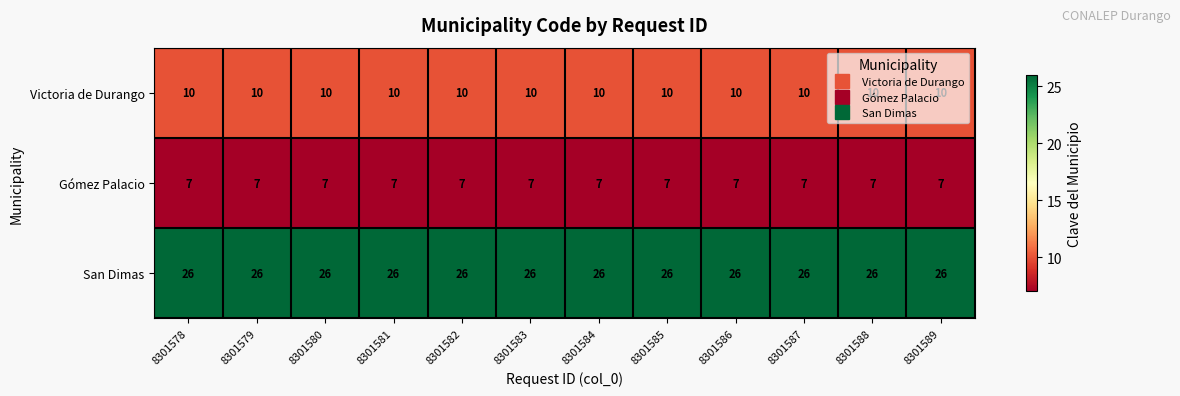

What value does the San Dimas series have at 8301584?

26